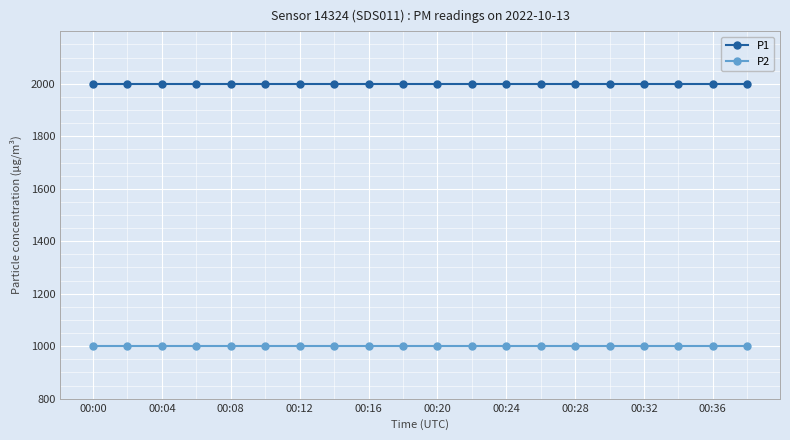

What is the smallest value displayed?

999.9